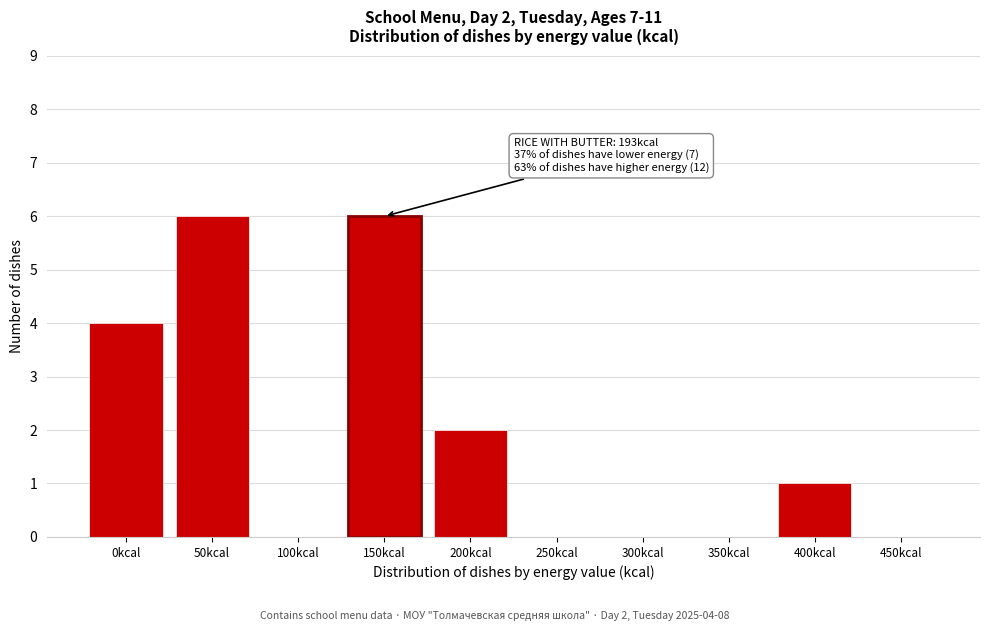

Reading left to right, transcribe all the data shown in this chart.

0kcal=4	50kcal=6	100kcal=0	150kcal=6	200kcal=2	250kcal=0	300kcal=0	350kcal=0	400kcal=1	450kcal=0